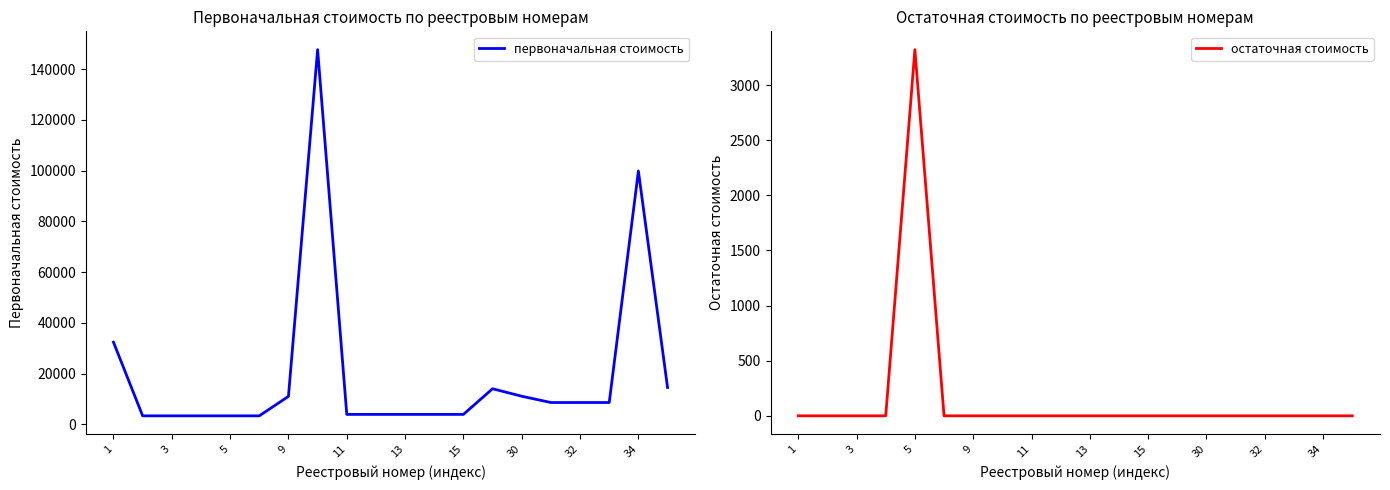

The value of остаточная стоимость at 3 is 1175.1. True or false?

False